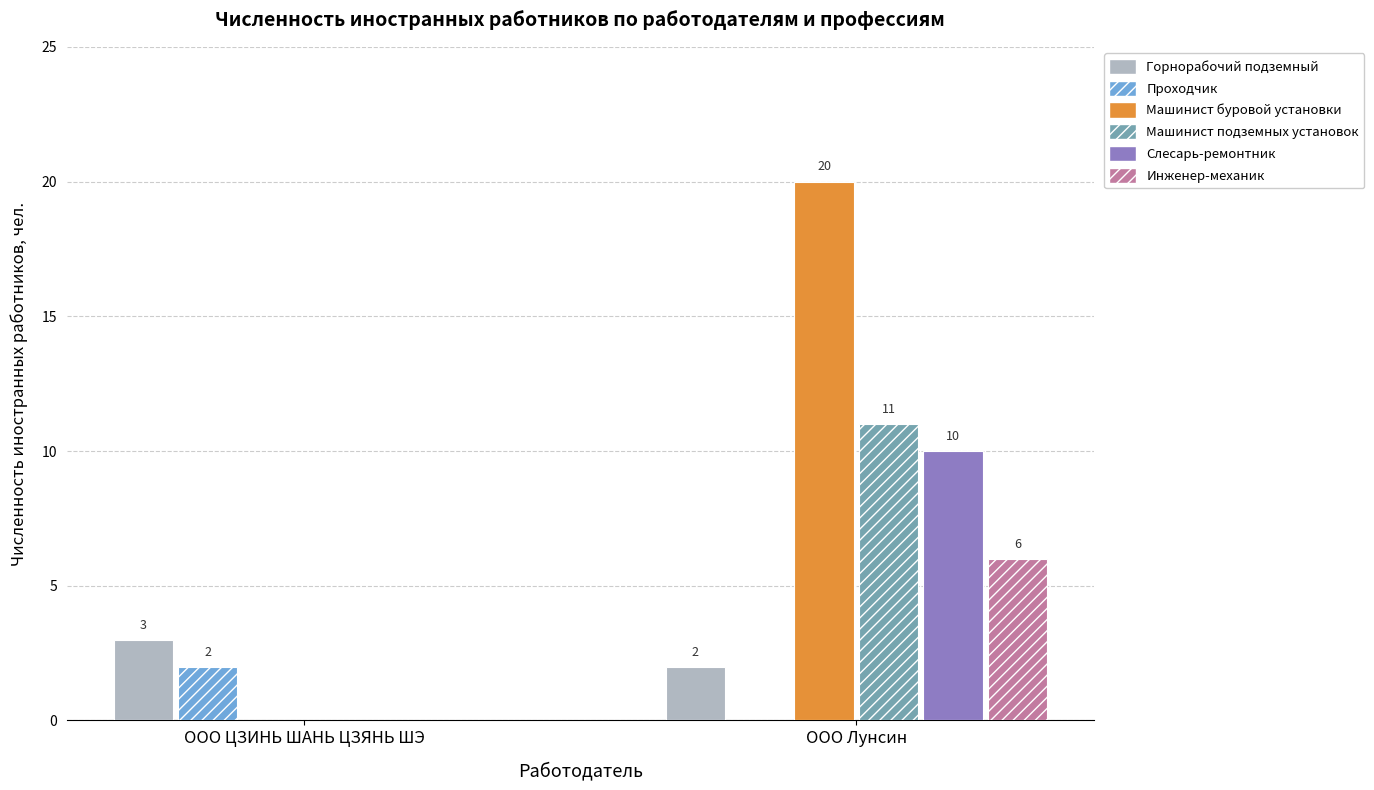

True or false: Машинист буровой установки has a value of -11 at ООО ЦЗИНЬ ШАНЬ ЦЗЯНЬ ШЭ.

False